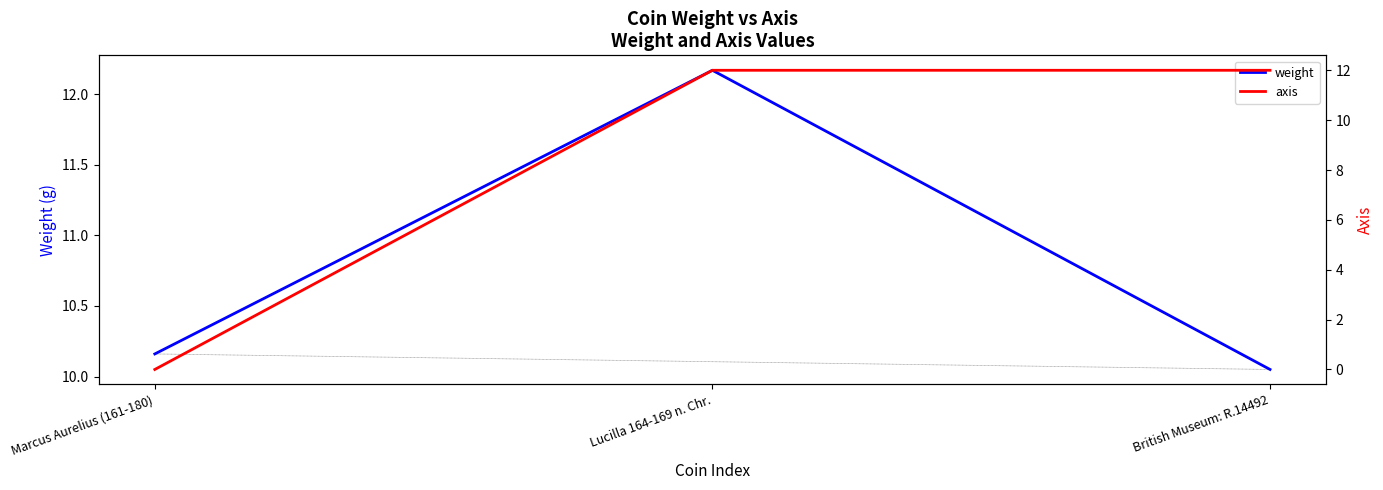

At which label is axis closest to 6?

Marcus Aurelius (161-180)